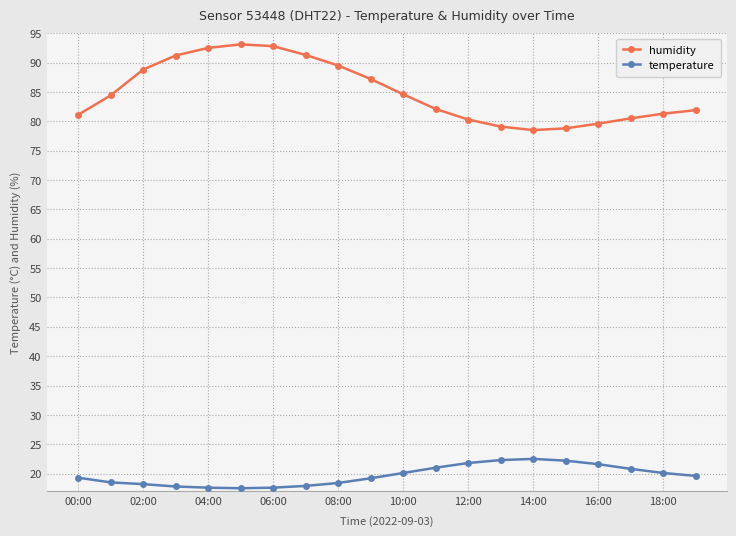

What are all the series names shown in the legend?

humidity, temperature